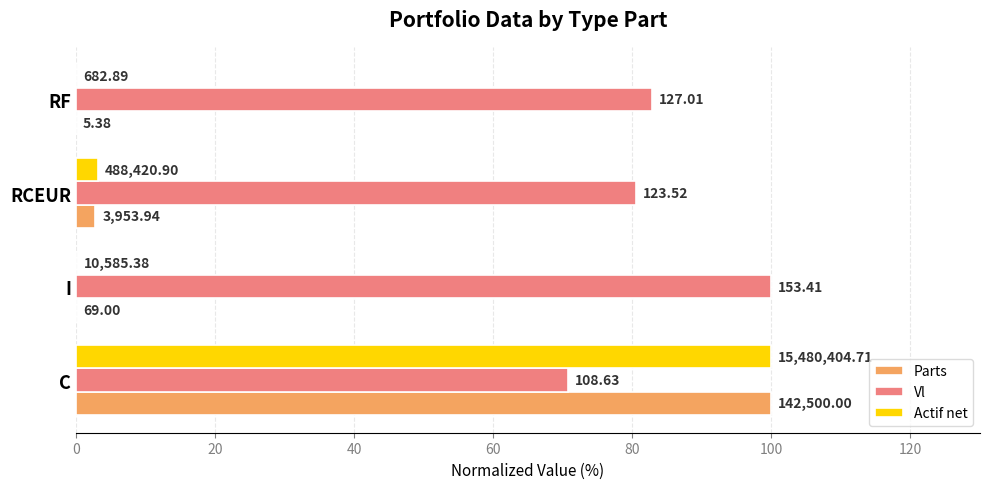

What is the average value of the Actif net series?

25.8